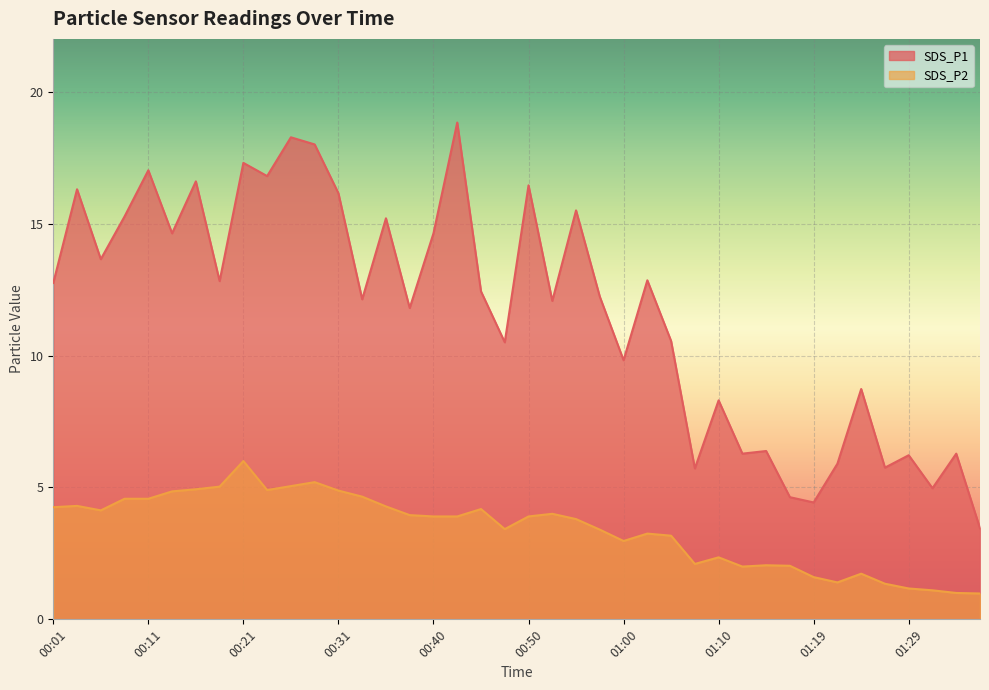

Which label corresponds to the smallest value in the chart?

01:36